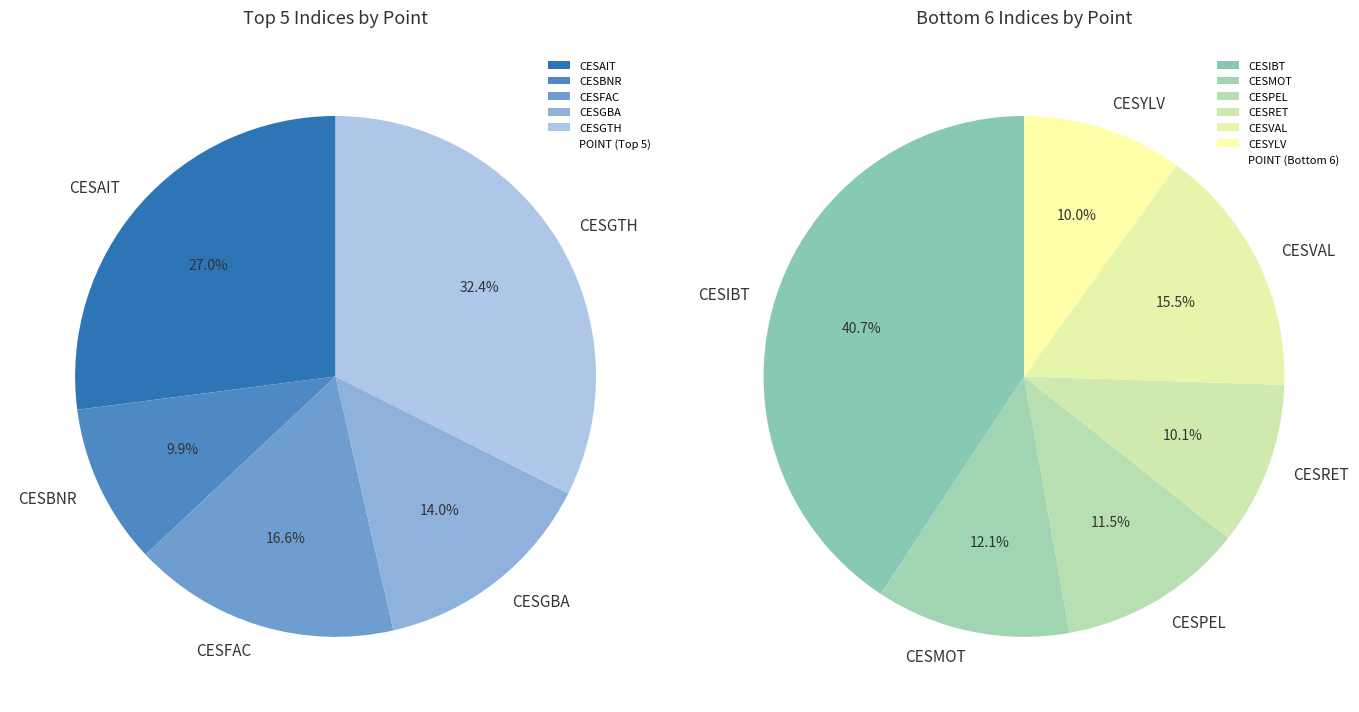

How many slices are in this pie chart?

11